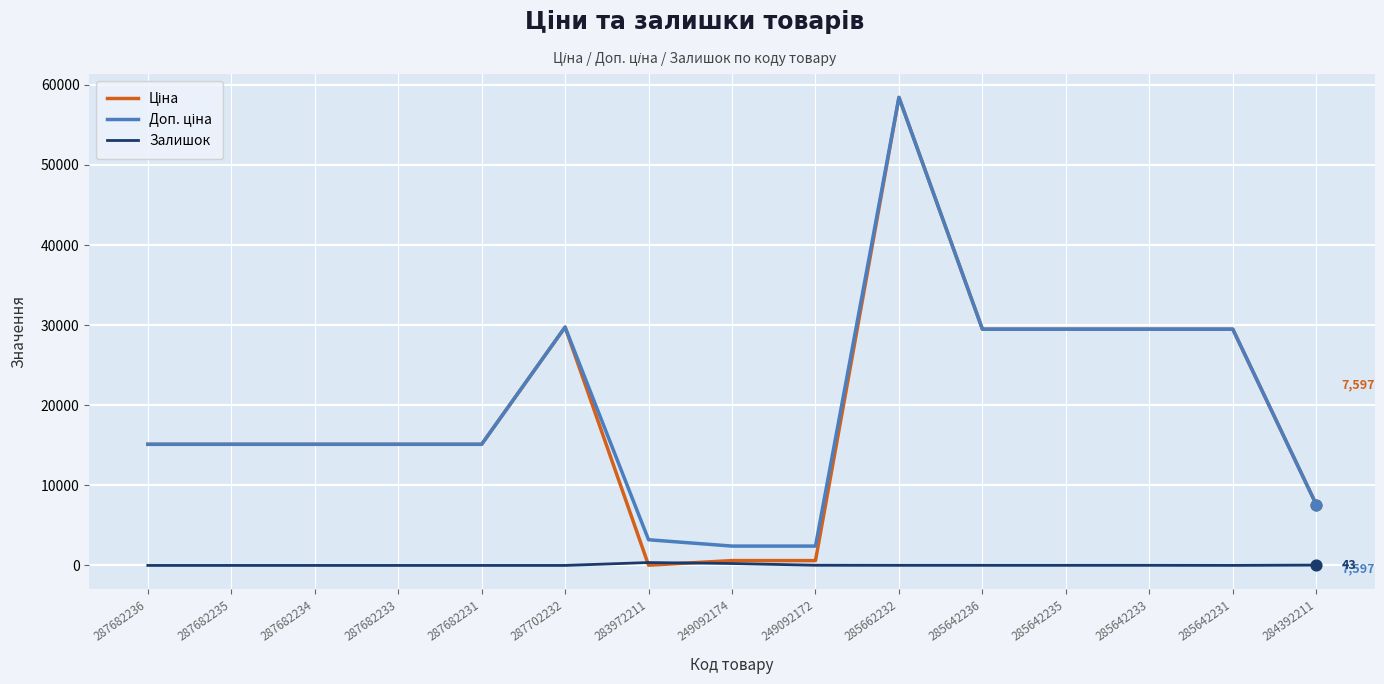

At how many categories does at least one series exceed 52661?

1